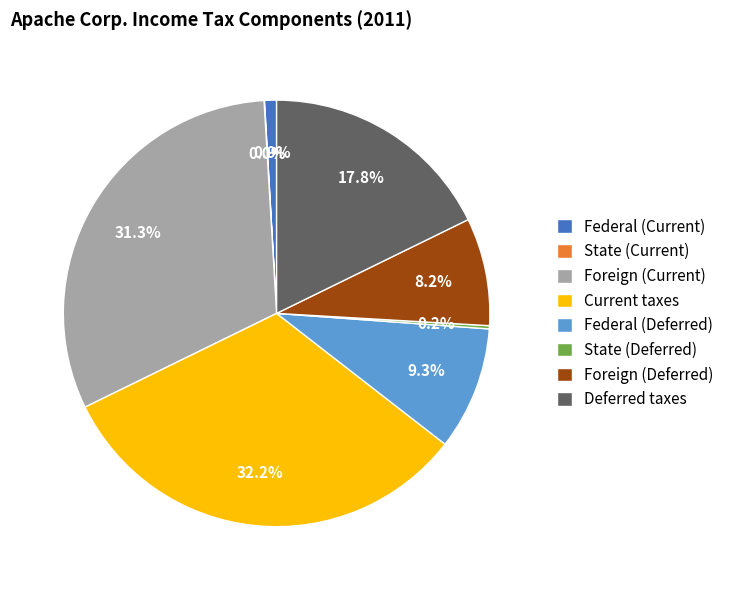

To the nearest percent, what is the difference between the largest and smallest slice percentages?

32%